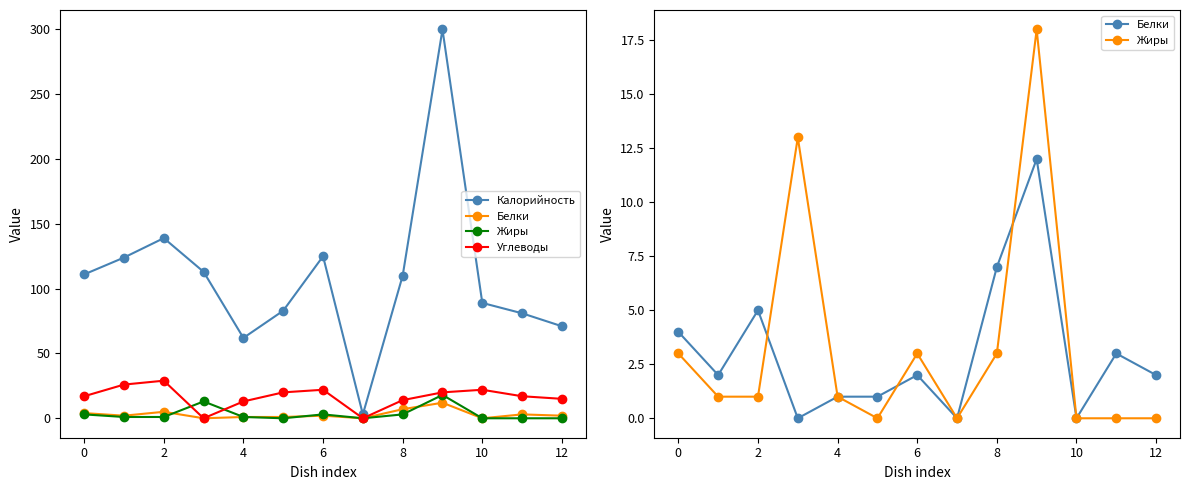

What is the maximum value for Калорийность?

300